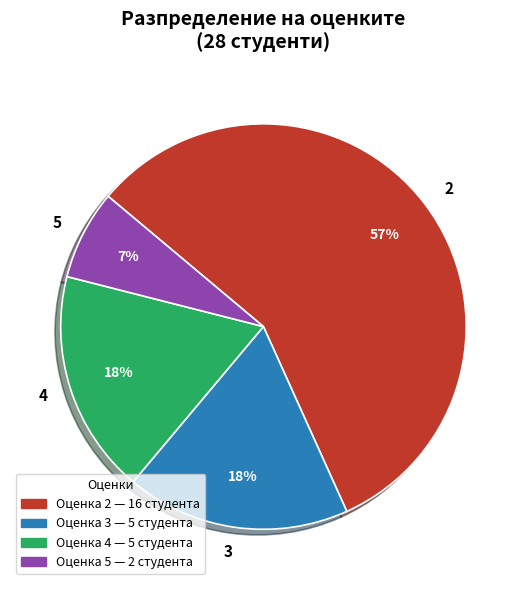

What is the largest slice in the pie chart?

2